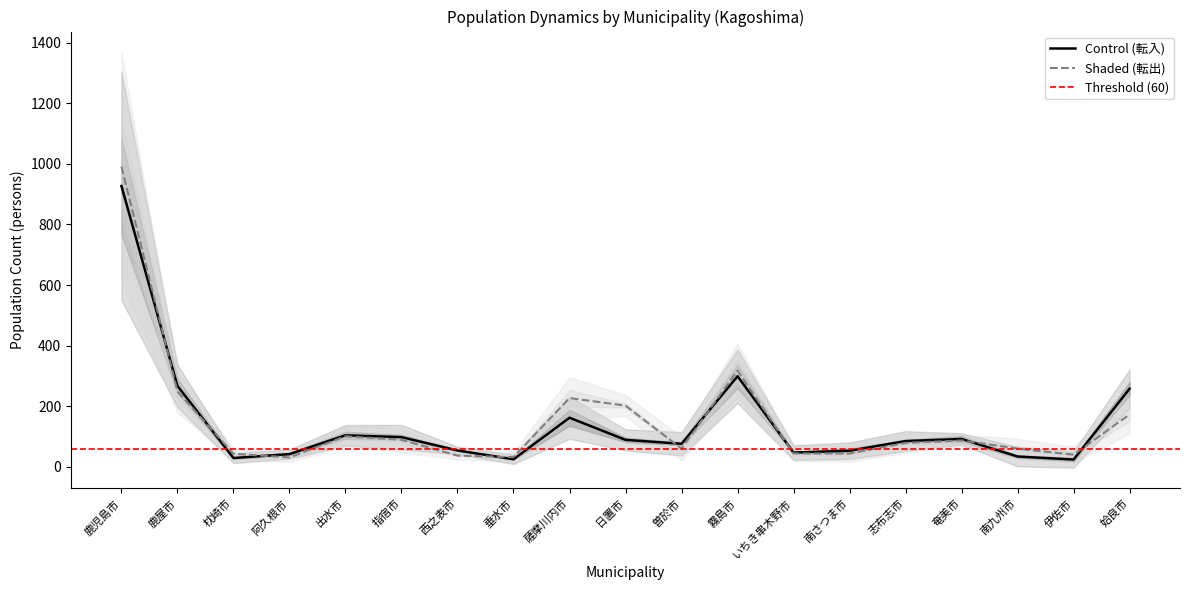

What is the difference between the maximum and second lowest values in the 転出 (Shaded) series?

959